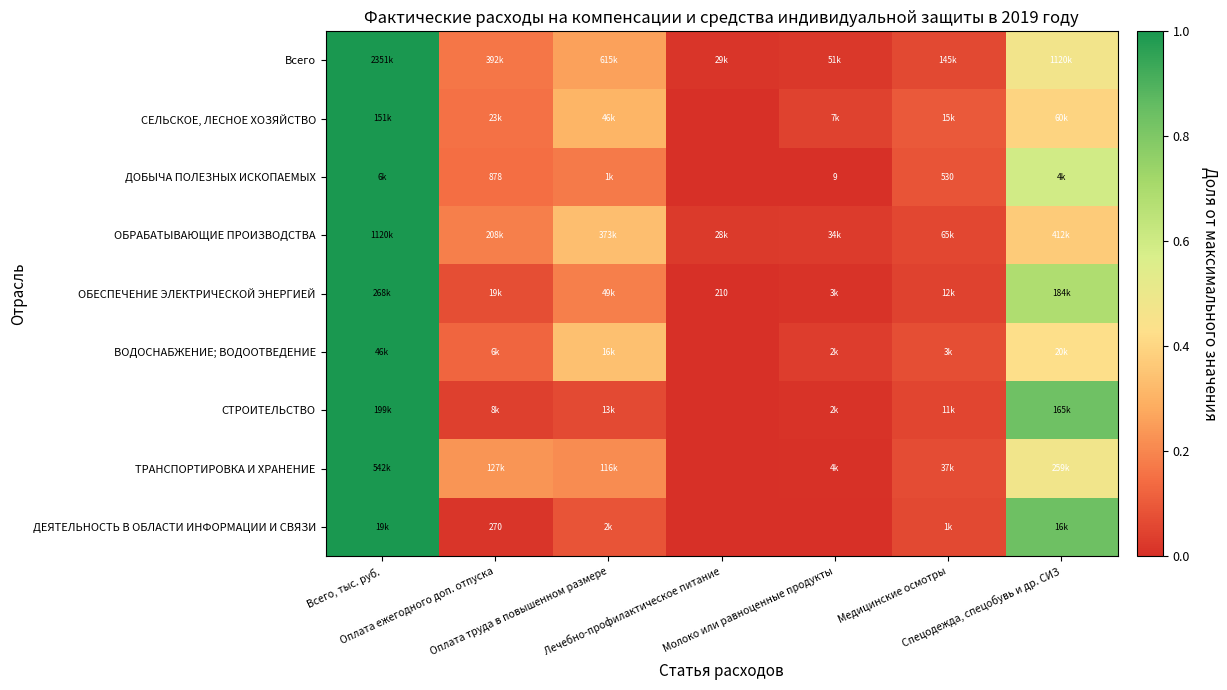

Between Оплата ежегодного доп. отпуска and Медицинские осмотры, which is larger?

Оплата ежегодного доп. отпуска